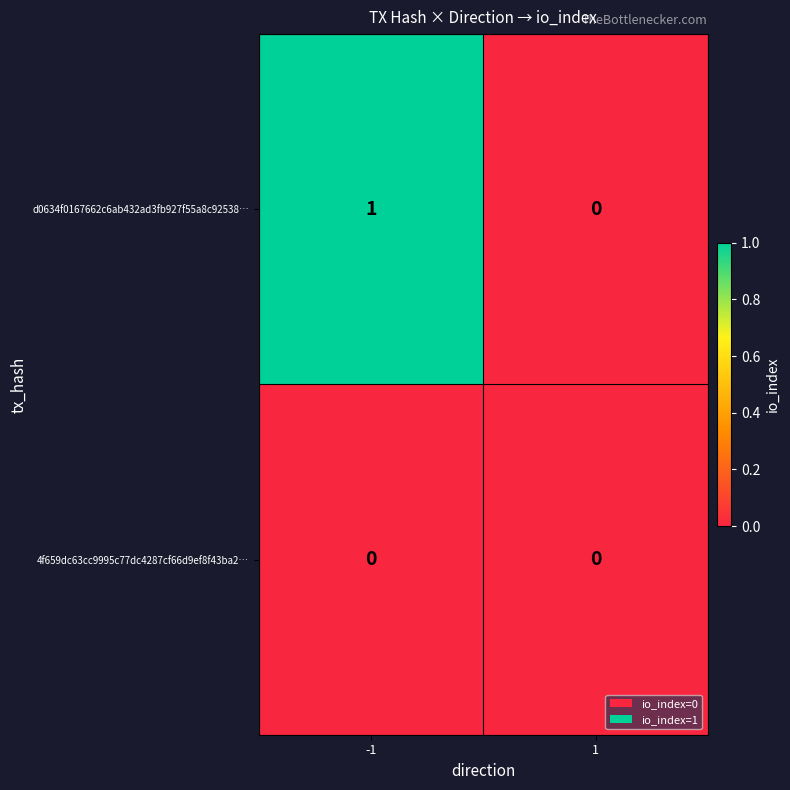

At which category is the sum across all series the highest?

-1